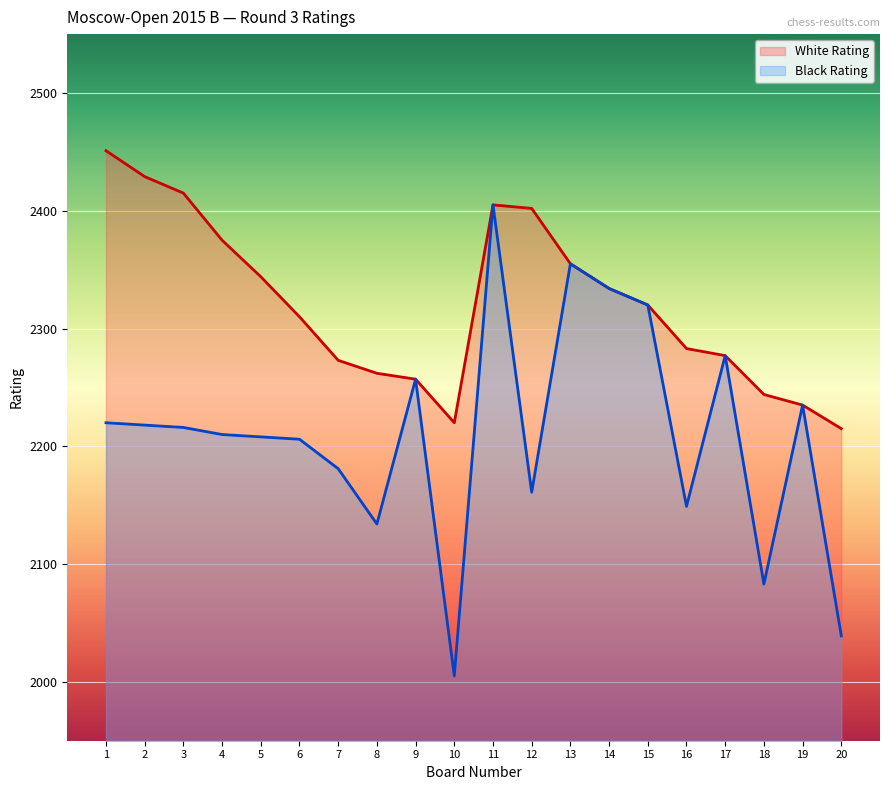

What is the difference between the Black Rating values at 2 and 18?

135